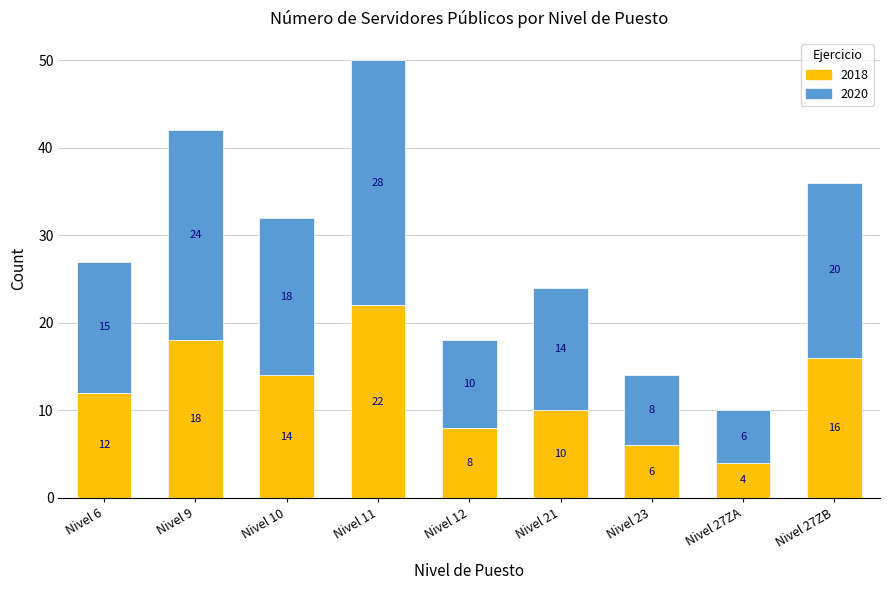

Reading left to right, what are the values for 2018?

12	18	14	22	8	10	6	4	16